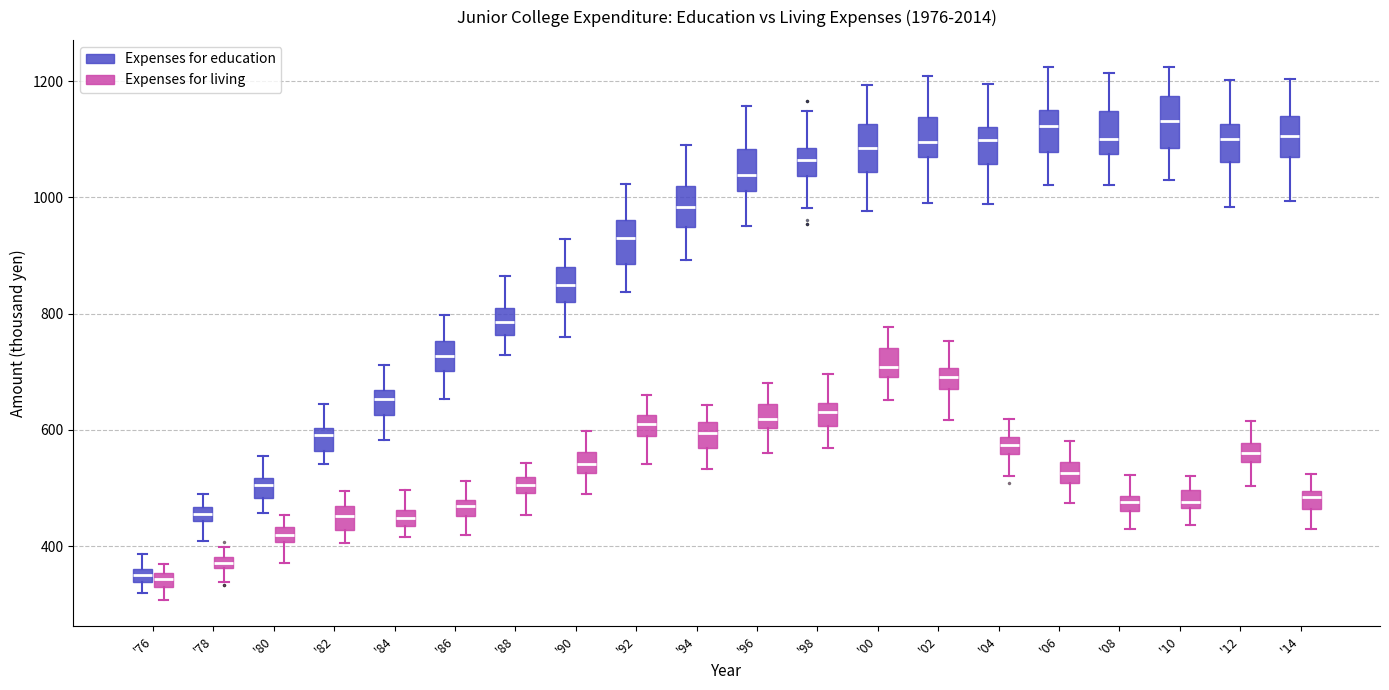

Where is the lower edge of the box for '92 (Expenses for living) on the y-axis? The values are not printed on the chart, so give them approximately, as read against the axis.

580